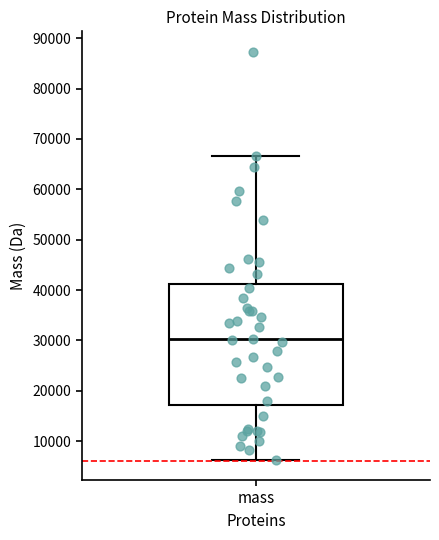

Where is the upper edge of the box for mass on the y-axis? The values are not printed on the chart, so give them approximately, as read against the axis.

41000